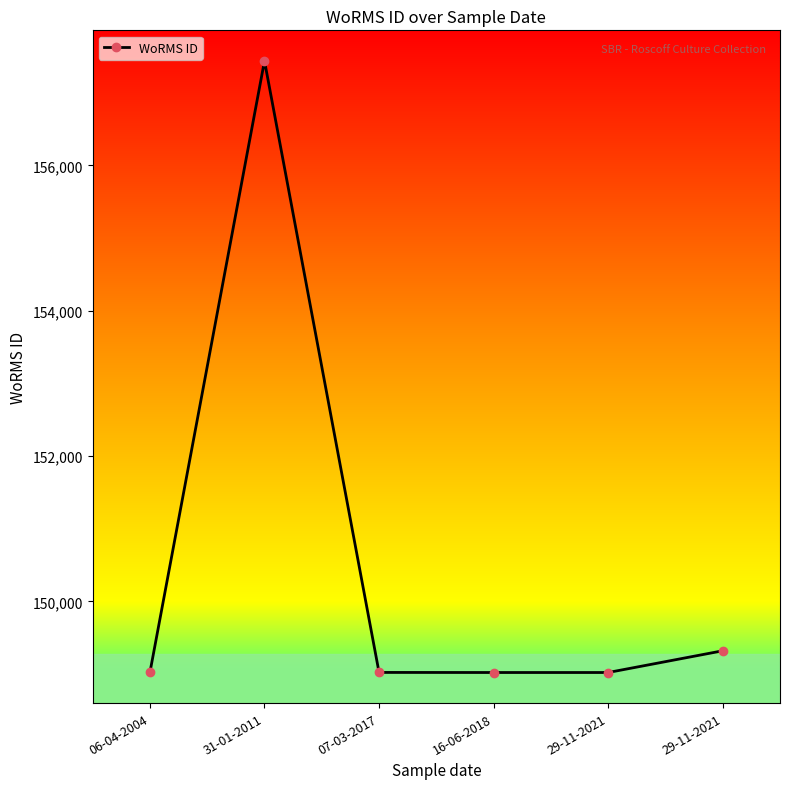

List the labels in order of value, largest first.

31-01-2011, 29-11-2021, 06-04-2004, 07-03-2017, 16-06-2018, 29-11-2021